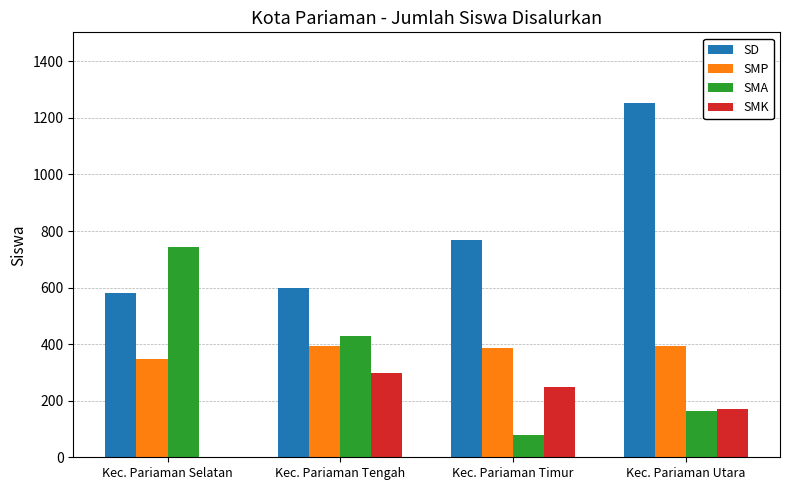

What is the highest value of the SD series?

1252